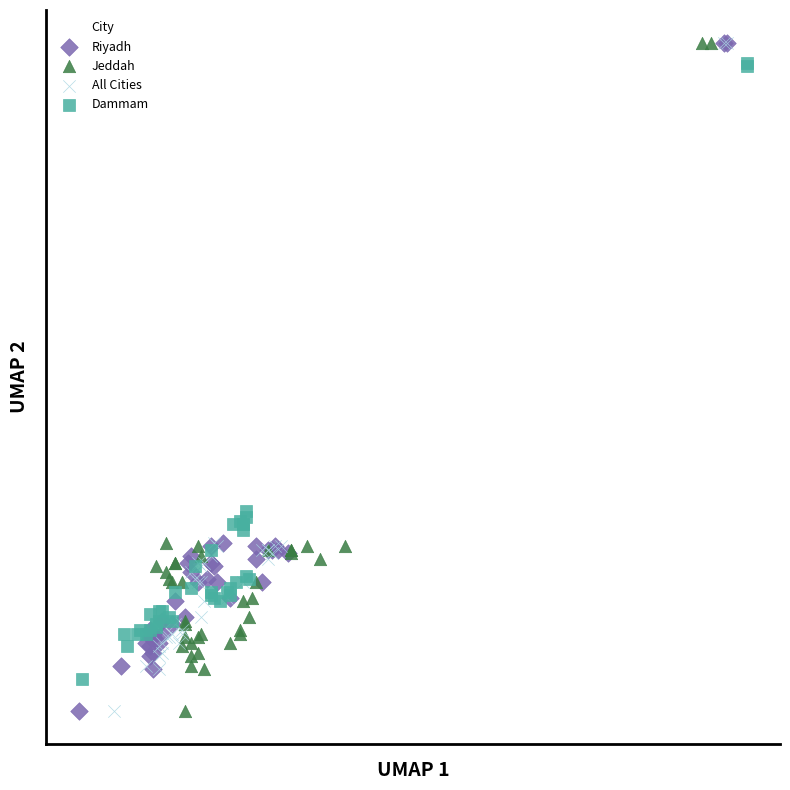

What are all the series names shown in the legend?

Riyadh, Jeddah, All Cities, Dammam